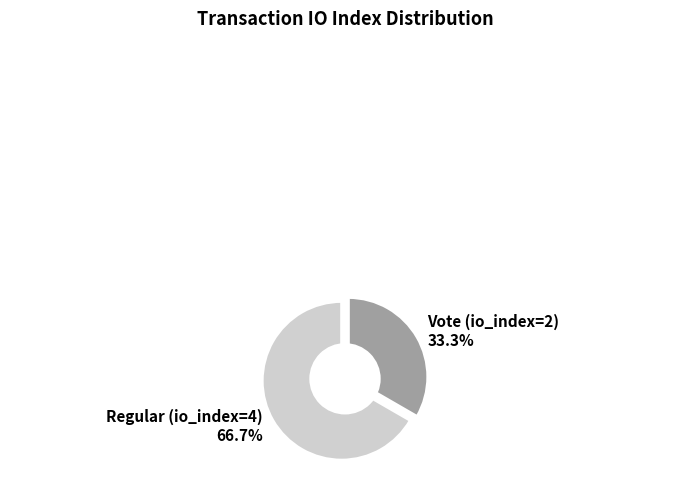

The Regular (io_index=4) slice represents 67% of the pie. True or false?

True